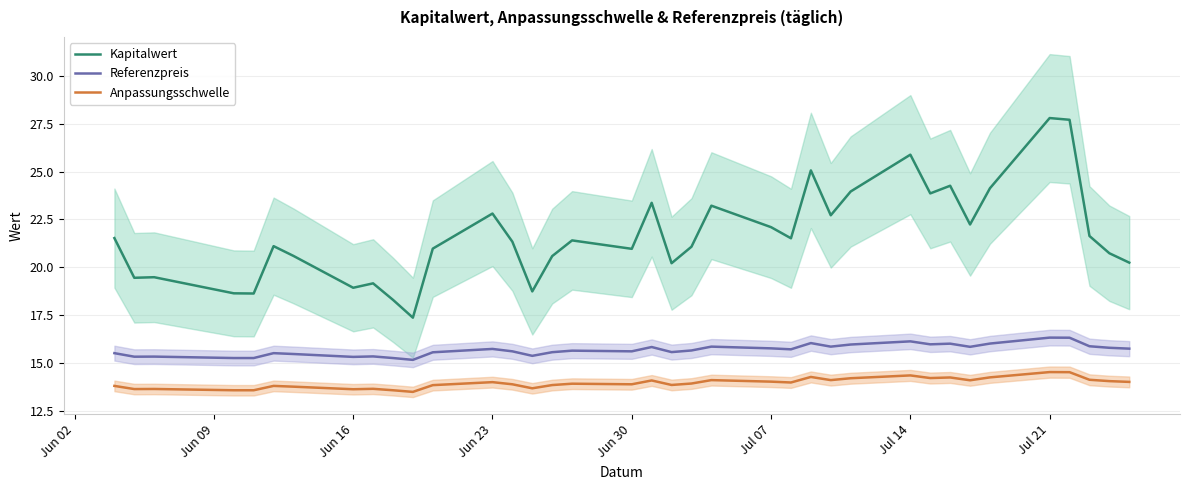

True or false: Kapitalwert and Referenzpreis cross at least once.

False